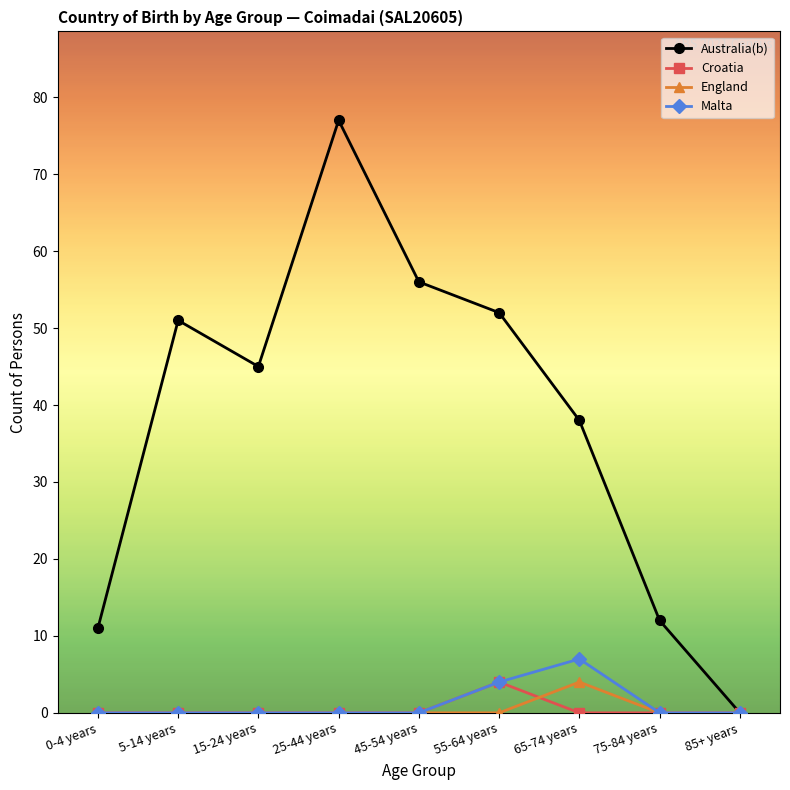

True or false: Malta has a value of -4 at 45-54 years.

False